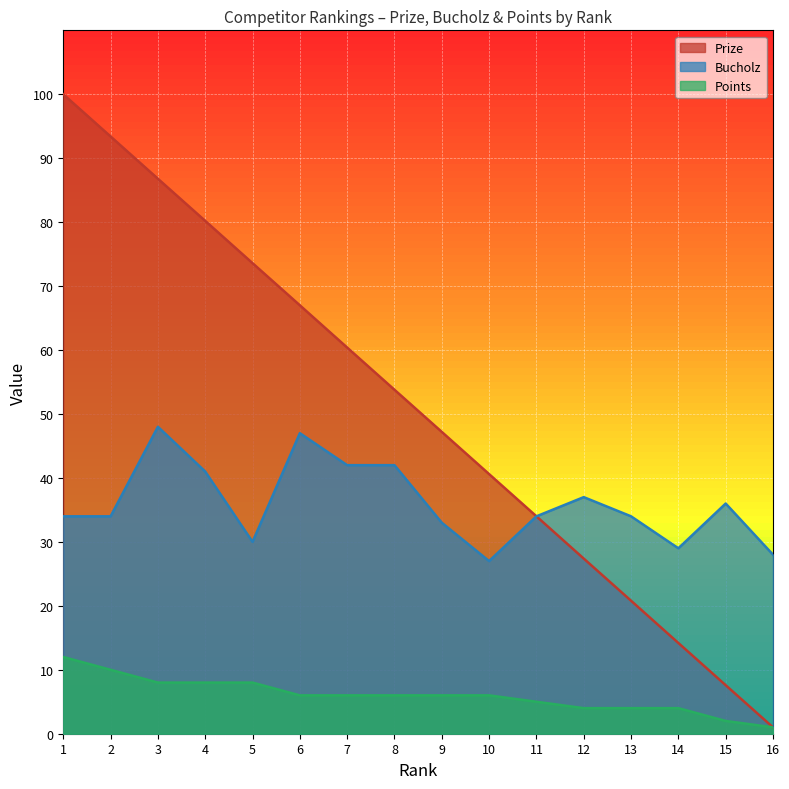

Read the Prize value at 11.

34.0